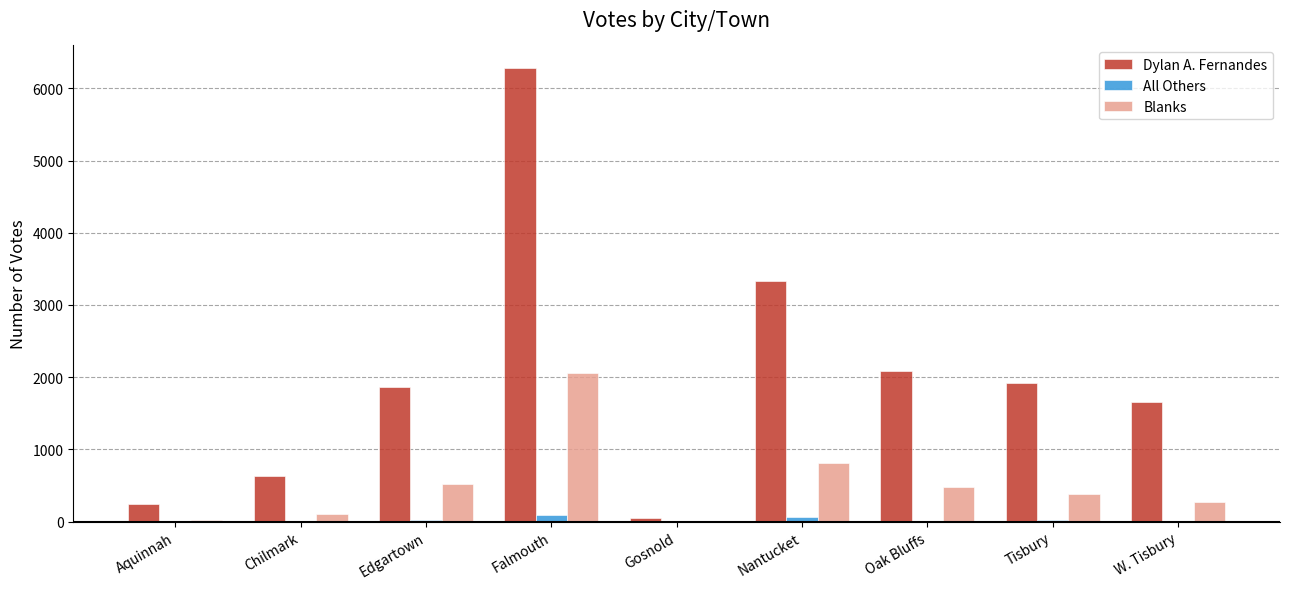

Is the value of All Others at Nantucket greater than the value of Blanks at Nantucket?

No